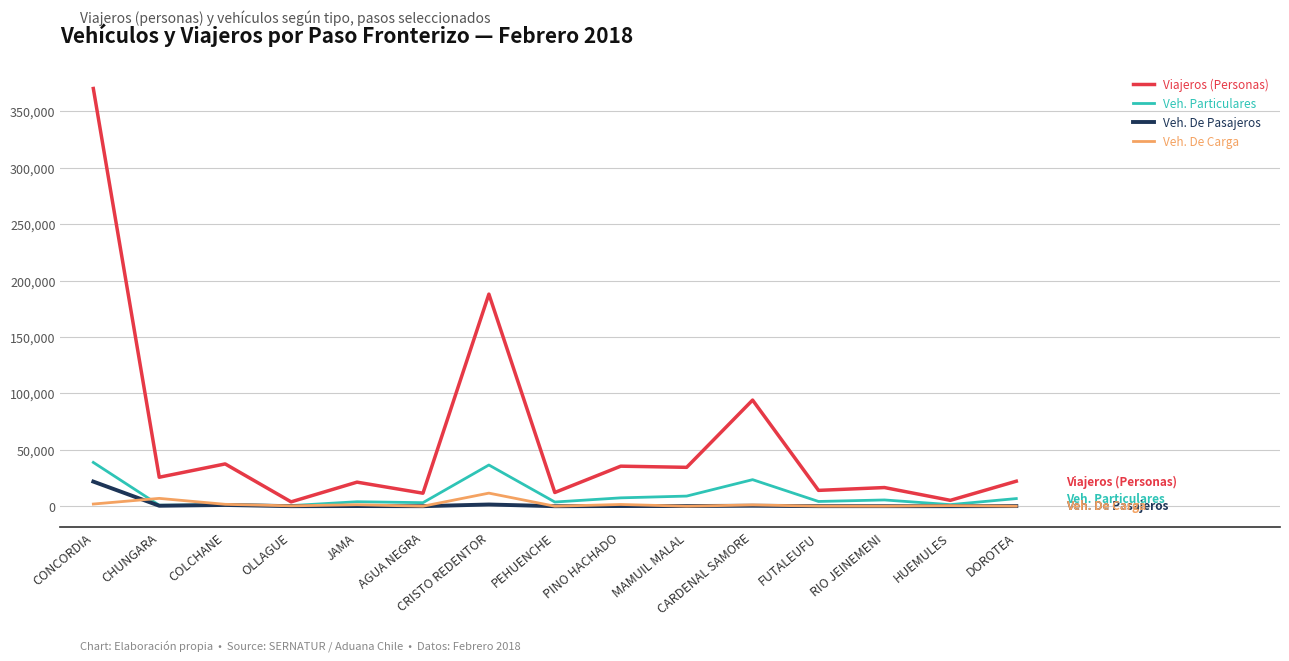

True or false: Viajeros (Personas) and Veh. De Pasajeros cross at least once.

False